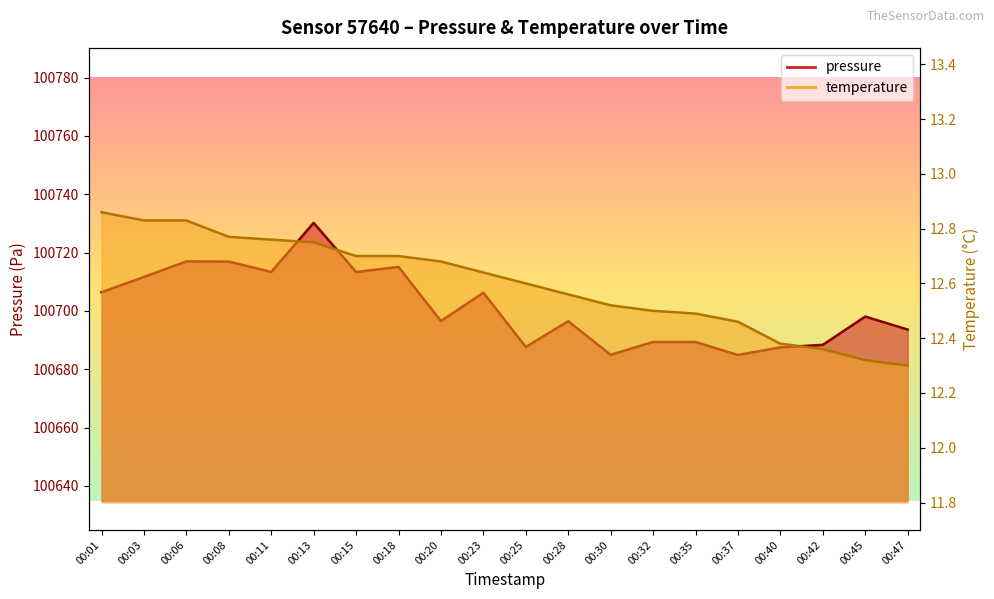

How many data points does each series have?

20